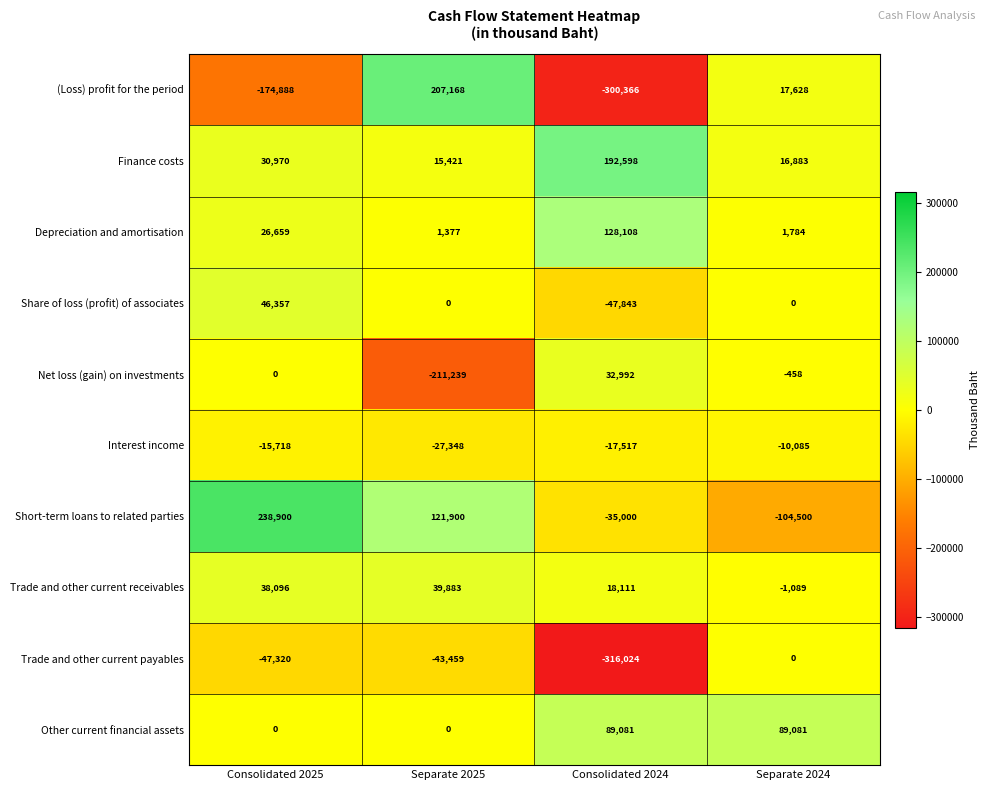

The Depreciation and amortisation series shows 1157 at Separate 2024. True or false?

False